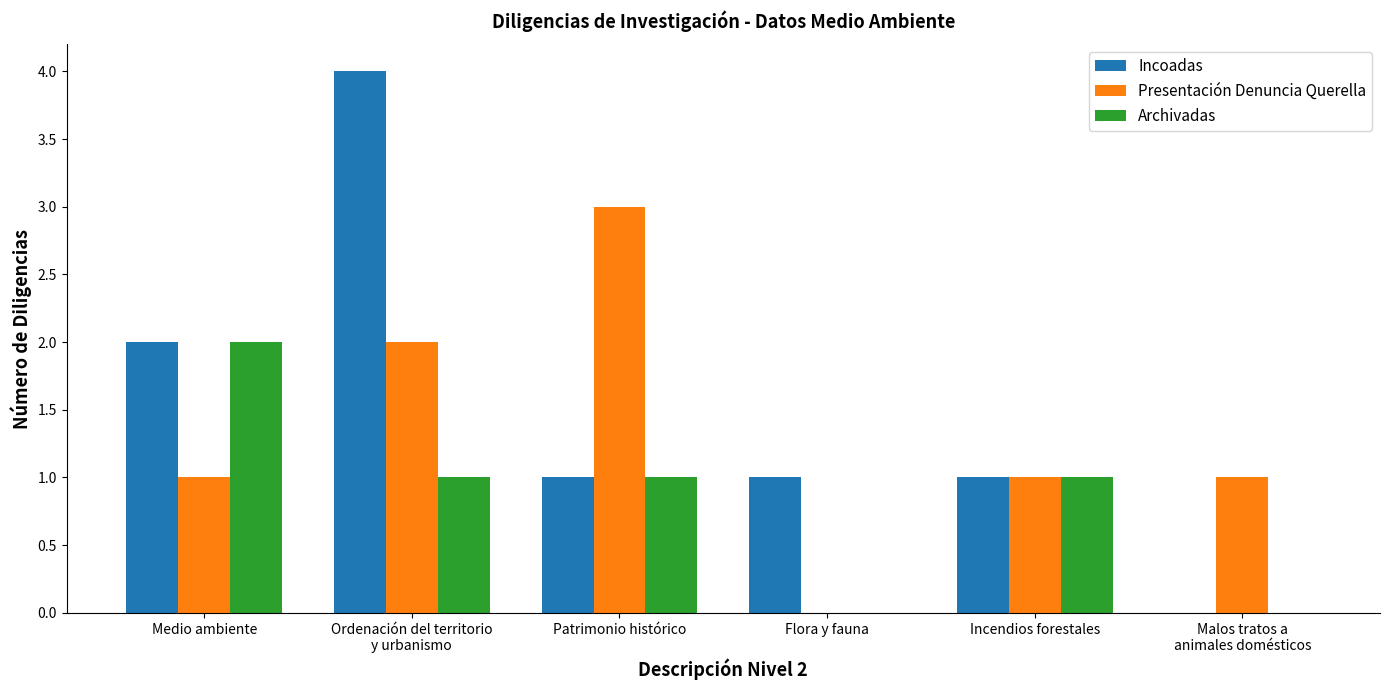

Reading left to right, list all the values displayed in this chart.

Incoadas: Medio ambiente=2	Ordenación del territorio
y urbanismo=4	Patrimonio histórico=1	Flora y fauna=1	Incendios forestales=1	Malos tratos a
animales domésticos=0
Presentación Denuncia Querella: Medio ambiente=1	Ordenación del territorio
y urbanismo=2	Patrimonio histórico=3	Flora y fauna=0	Incendios forestales=1	Malos tratos a
animales domésticos=1
Archivadas: Medio ambiente=2	Ordenación del territorio
y urbanismo=1	Patrimonio histórico=1	Flora y fauna=0	Incendios forestales=1	Malos tratos a
animales domésticos=0